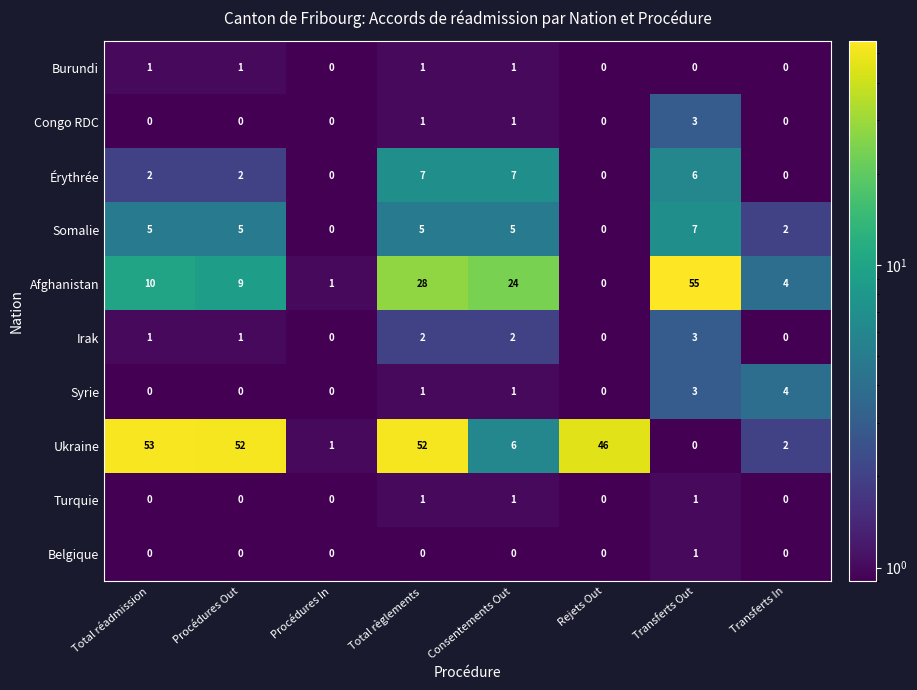

Which series has the largest total across all categories?

Ukraine